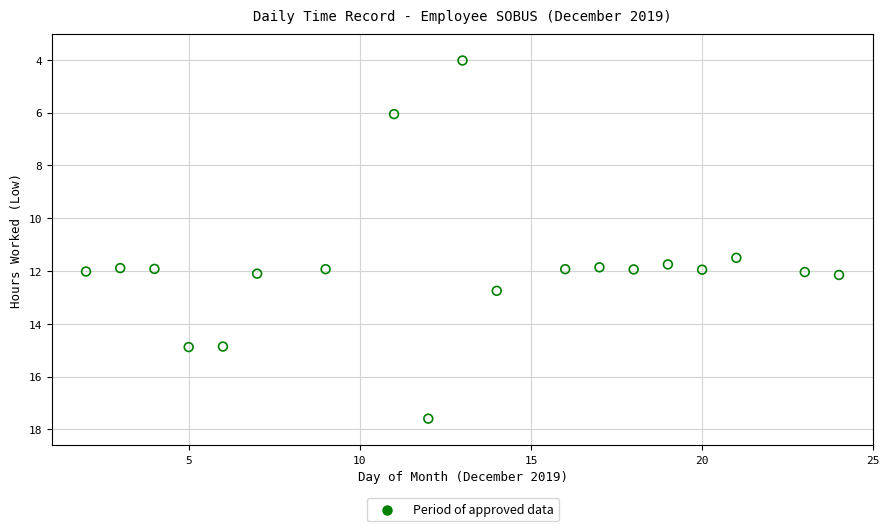

What Y value in the scatter plot is closest to 10?

11.5